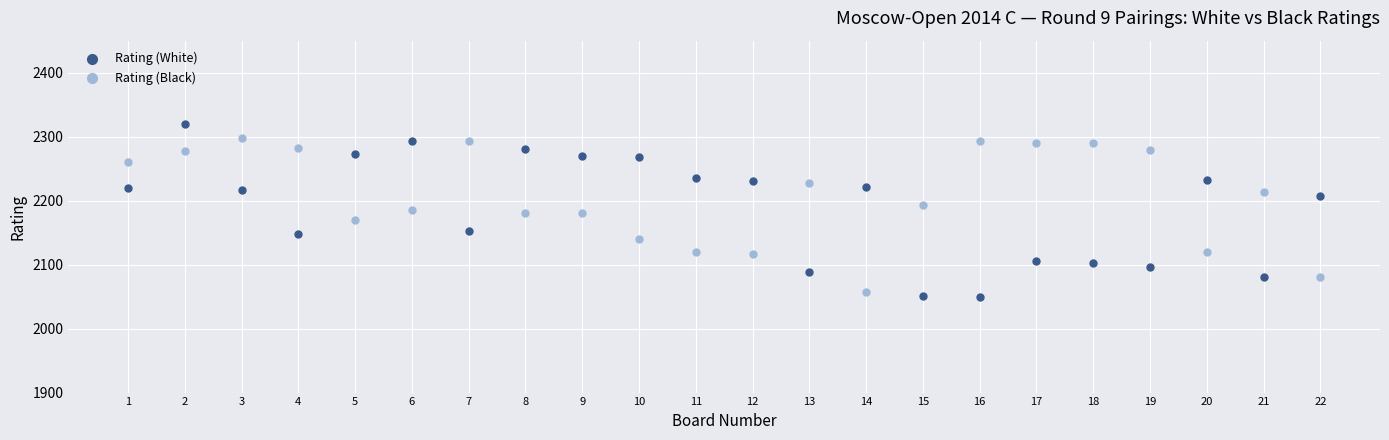

Across all data points, what is the range of Y values (max minus min)?

269